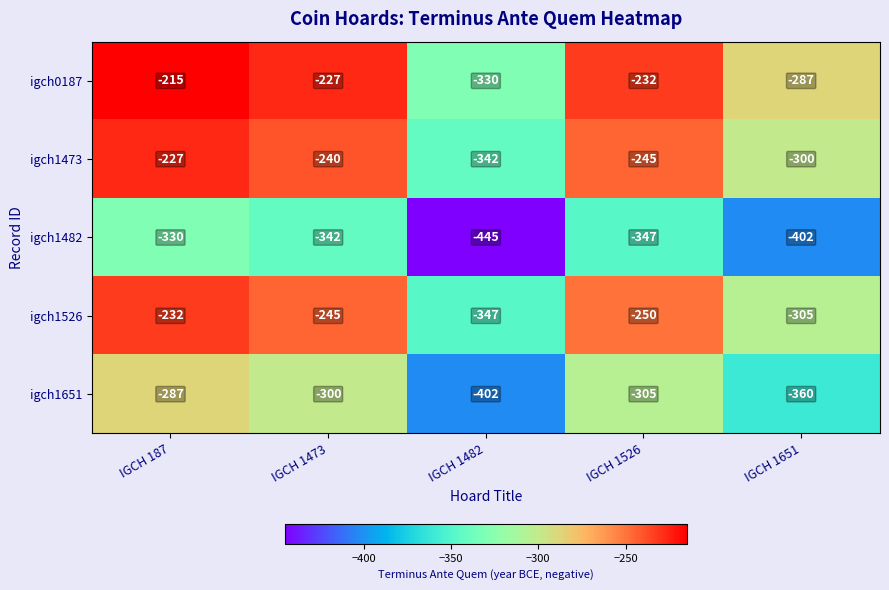

Read the igch1651 value at IGCH 1526, to the nearest 10.

-300